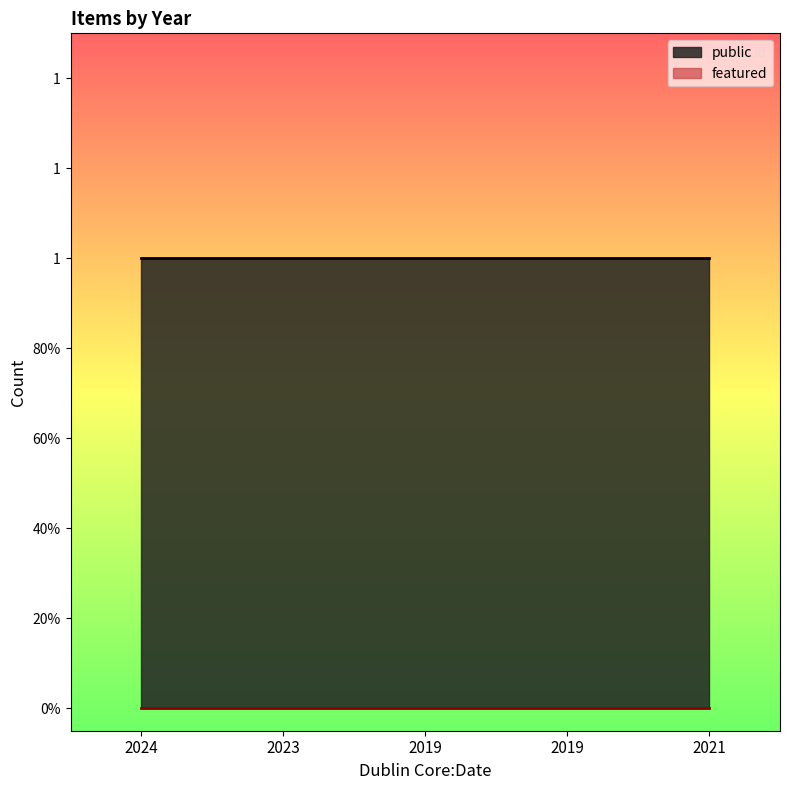

Reading right to left, extract all data points from this chart.

public: 1	1	1	1	1
featured: 0	0	0	0	0